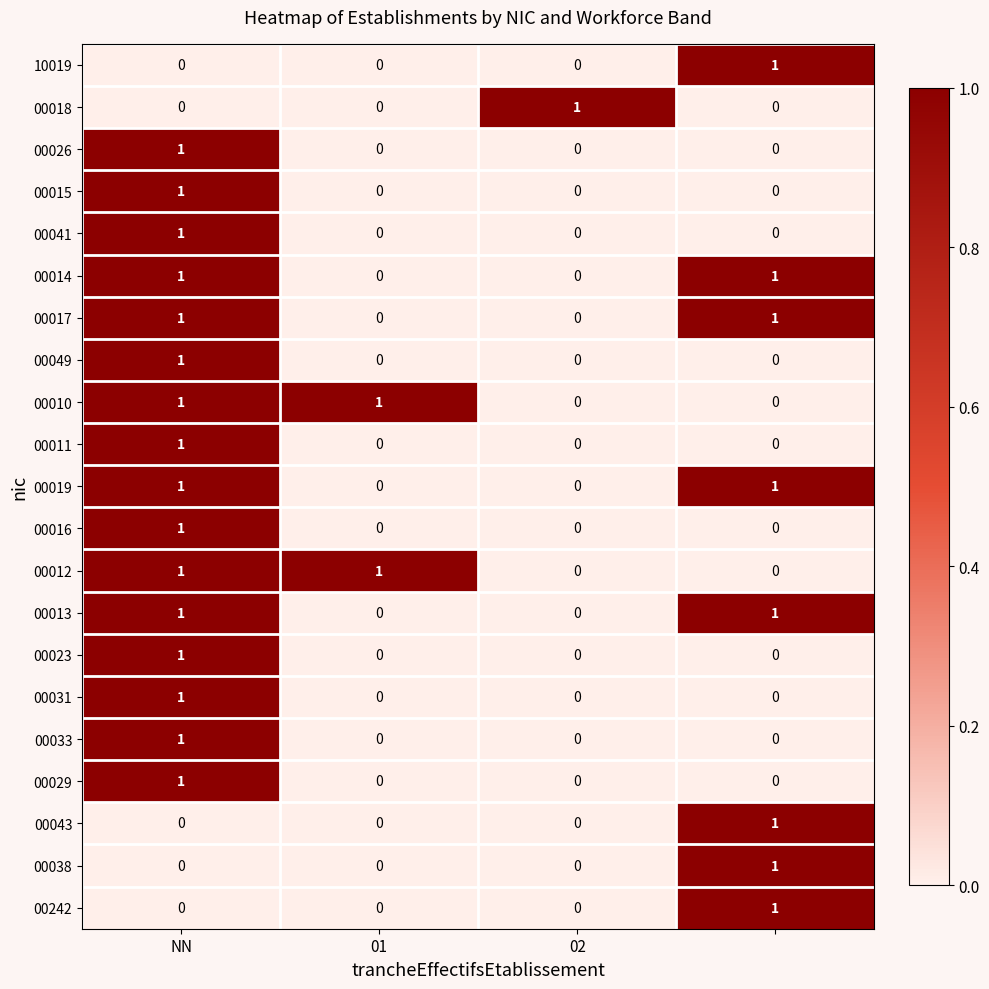

How many 00017 values are between 0 and 1?

4